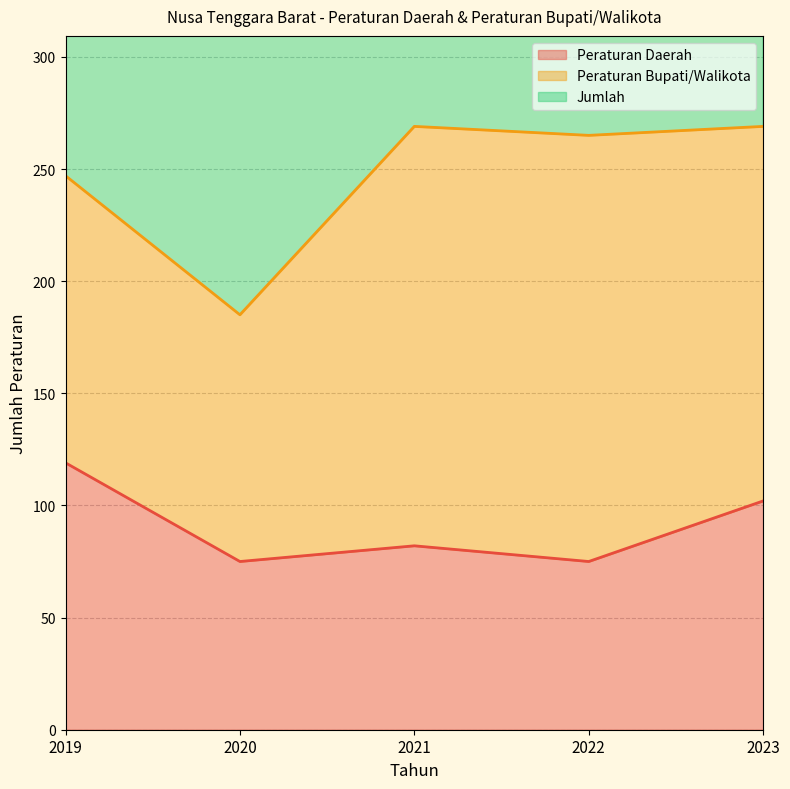

Which series has the largest total across all categories?

Jumlah